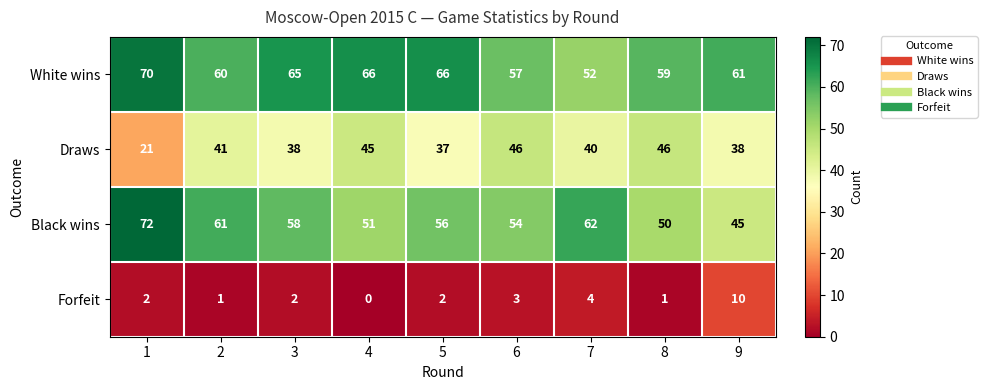

Which series has the largest range (max minus min)?

Black wins